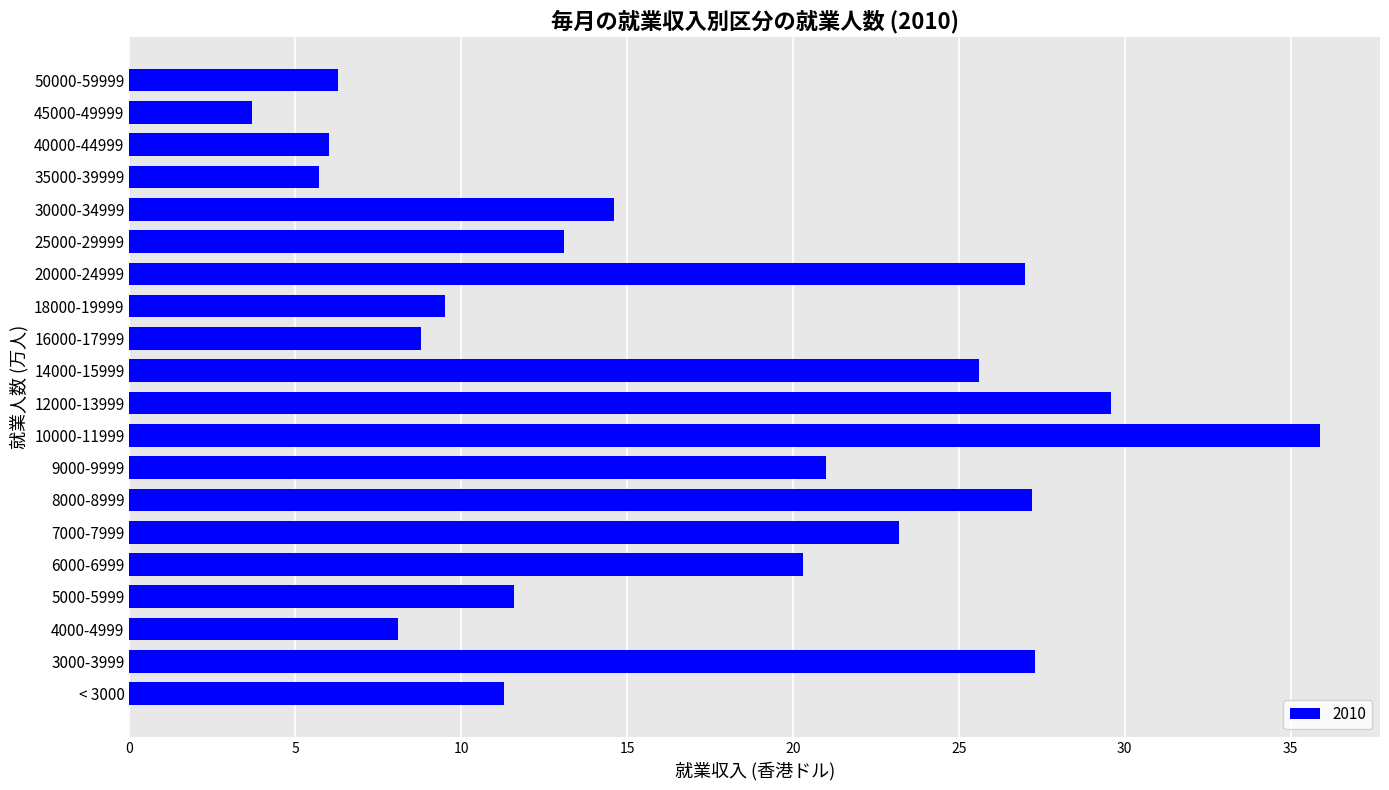

At which category does the chart reach its peak across all series?

10000-11999